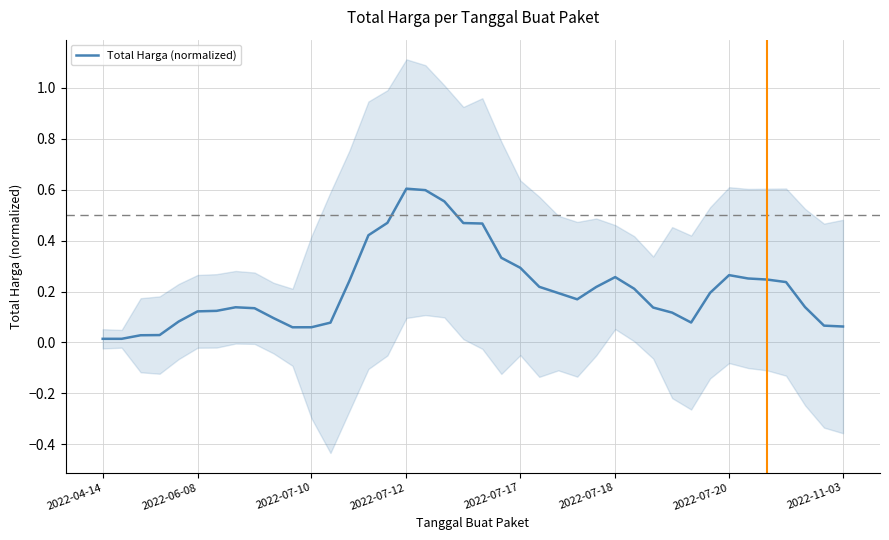

What is the change in value from 2022-11-03 to 11?

-0.1